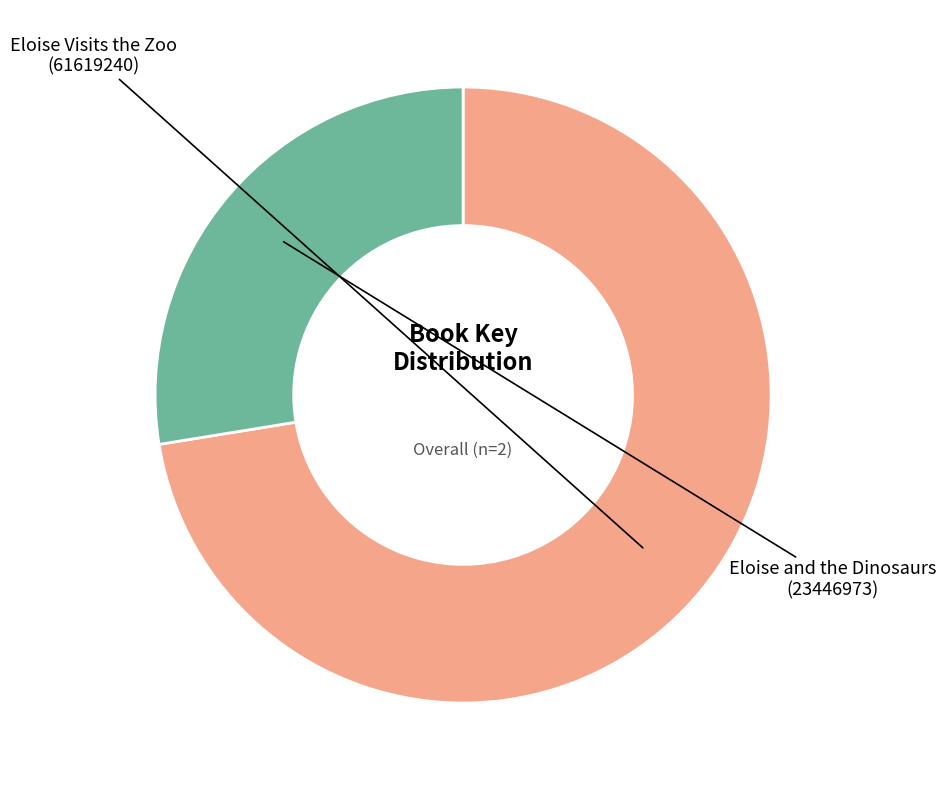

Is there a majority slice in this chart?

Yes